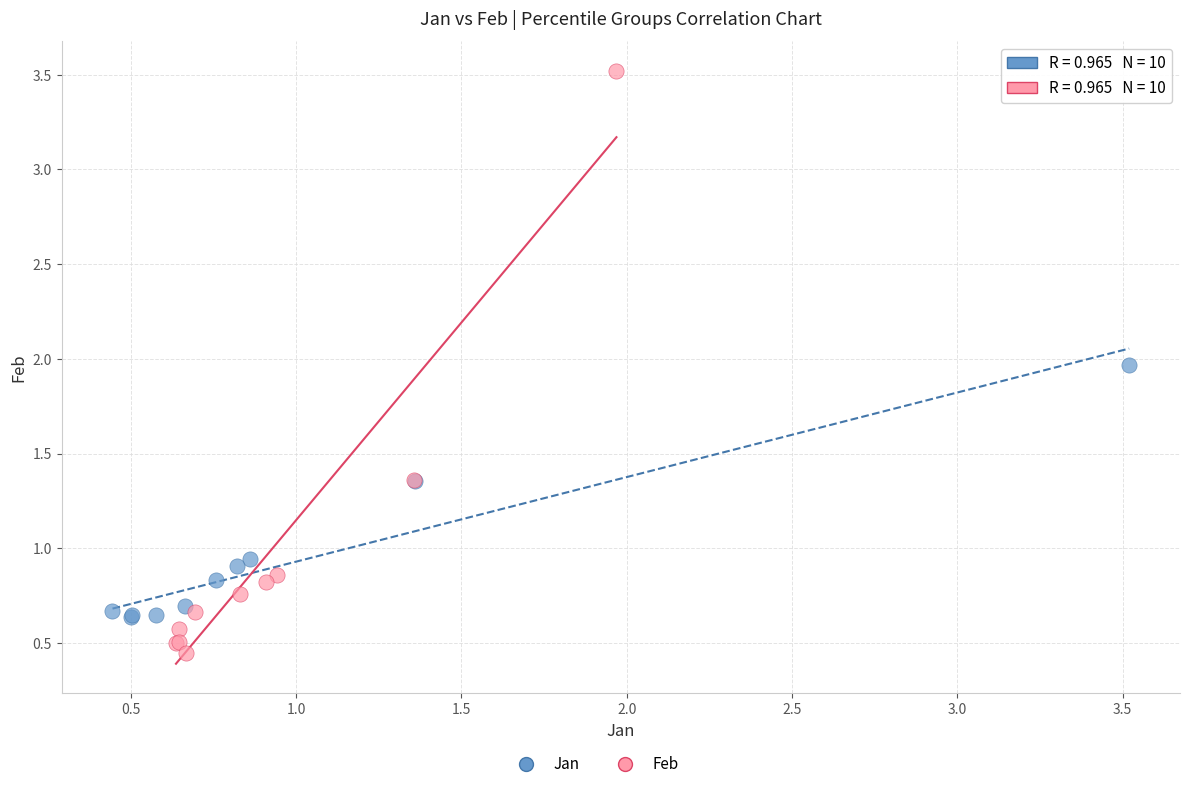

Which series contains the highest Y value?

Feb